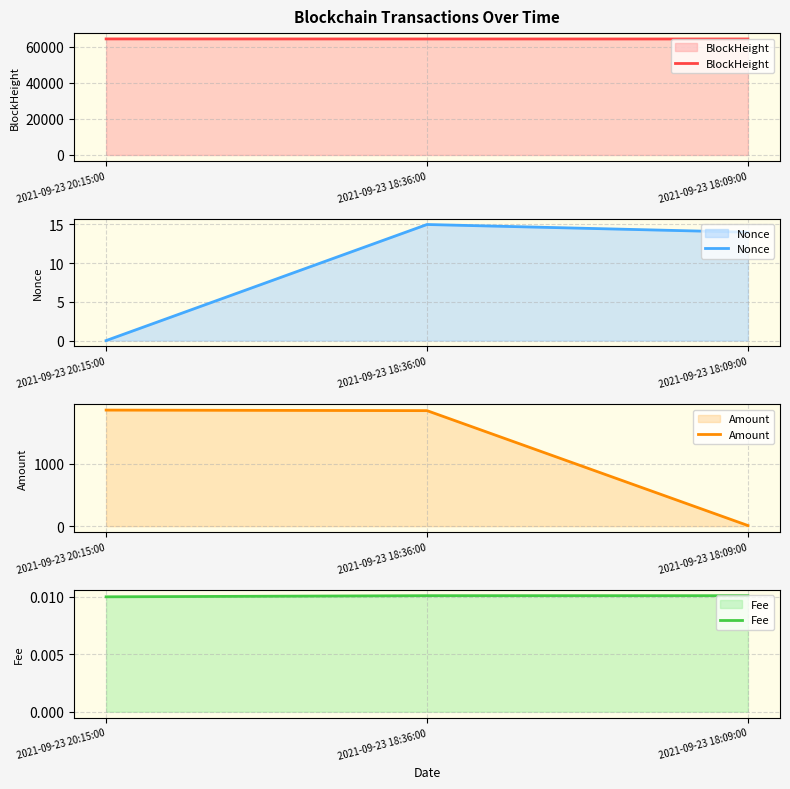

What is the sum of all Nonce values?

29